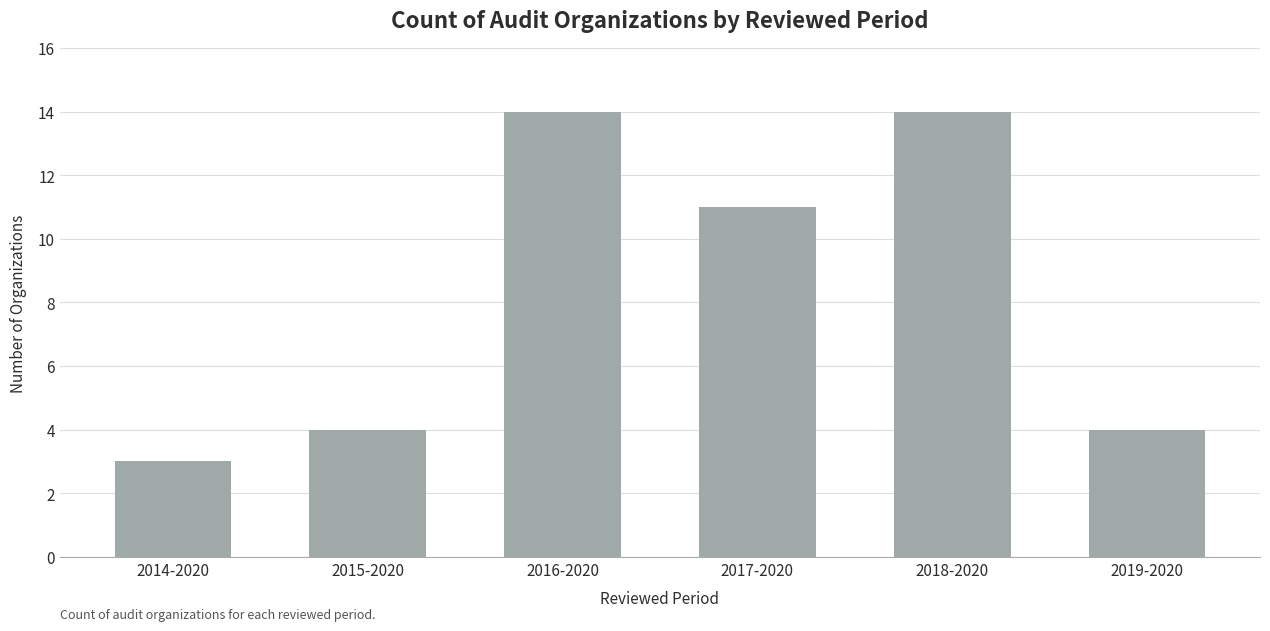

What is the average value?

8